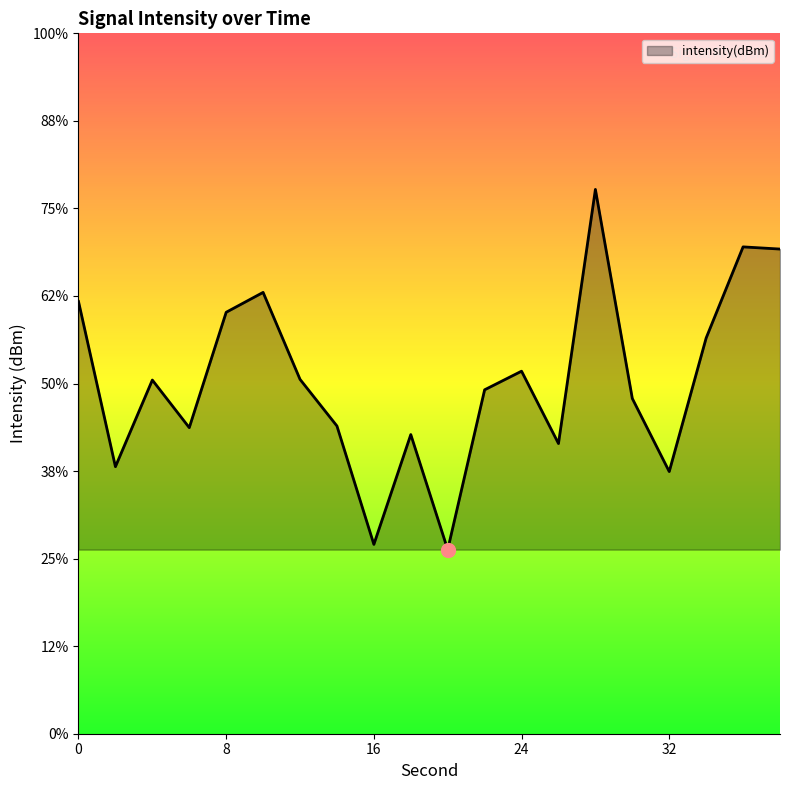

What is the maximum value shown in the chart?

-118.9